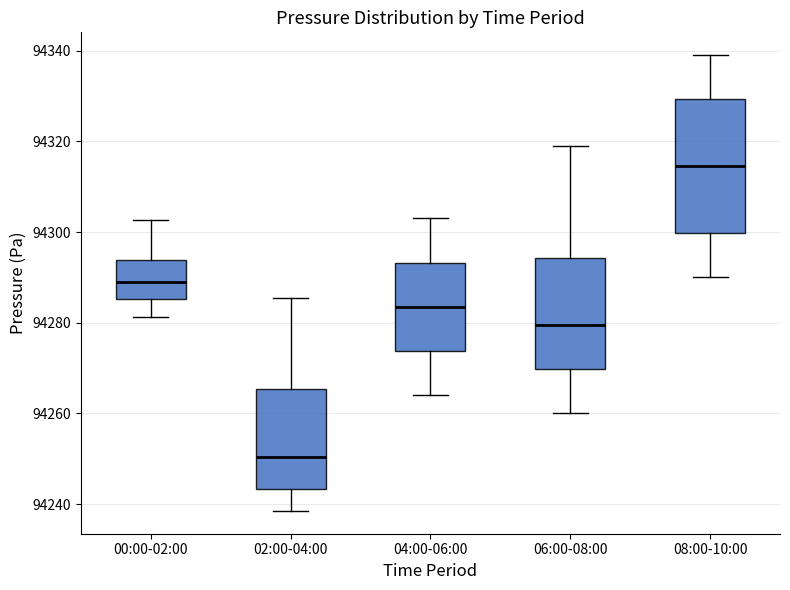

Which box has the highest median line?

08:00-10:00